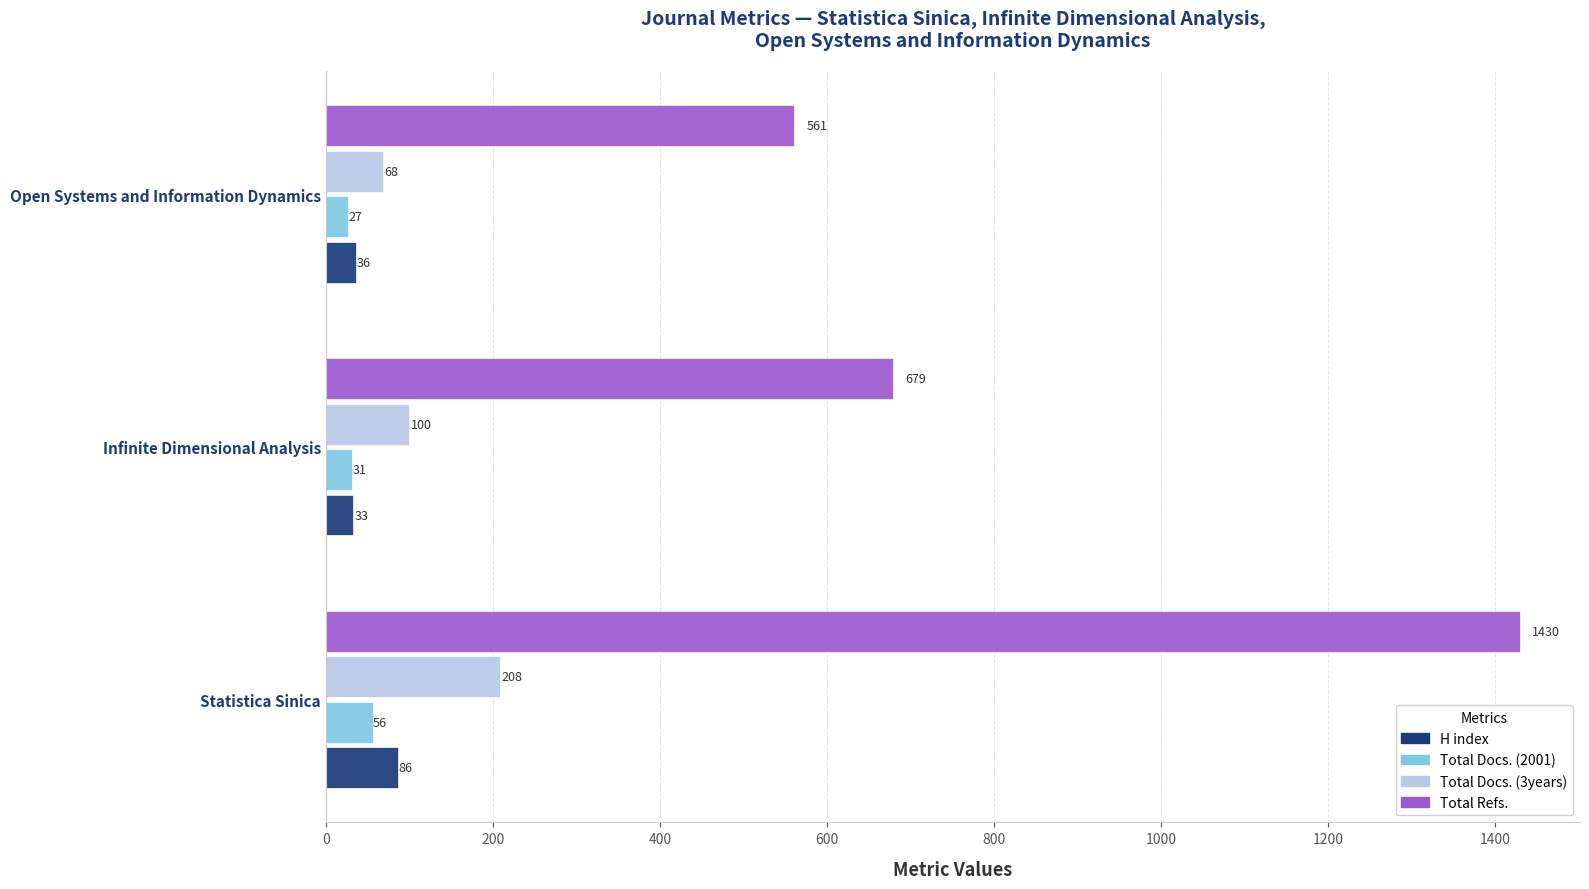

What is the lowest value of the Total Refs. series?

561